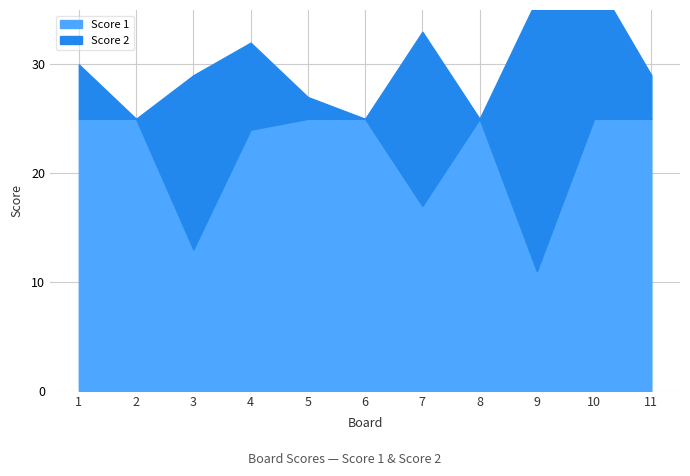

Where is the first local maximum?

8